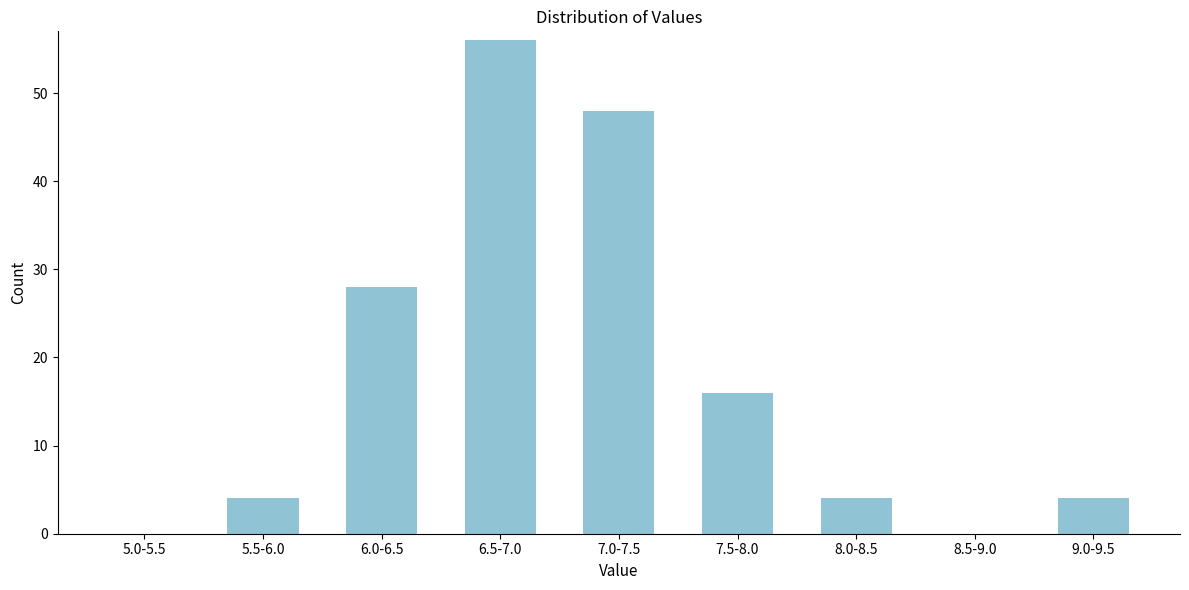

Reading left to right, transcribe all the data shown in this chart.

5.0-5.5=0	5.5-6.0=4	6.0-6.5=28	6.5-7.0=56	7.0-7.5=48	7.5-8.0=16	8.0-8.5=4	8.5-9.0=0	9.0-9.5=4